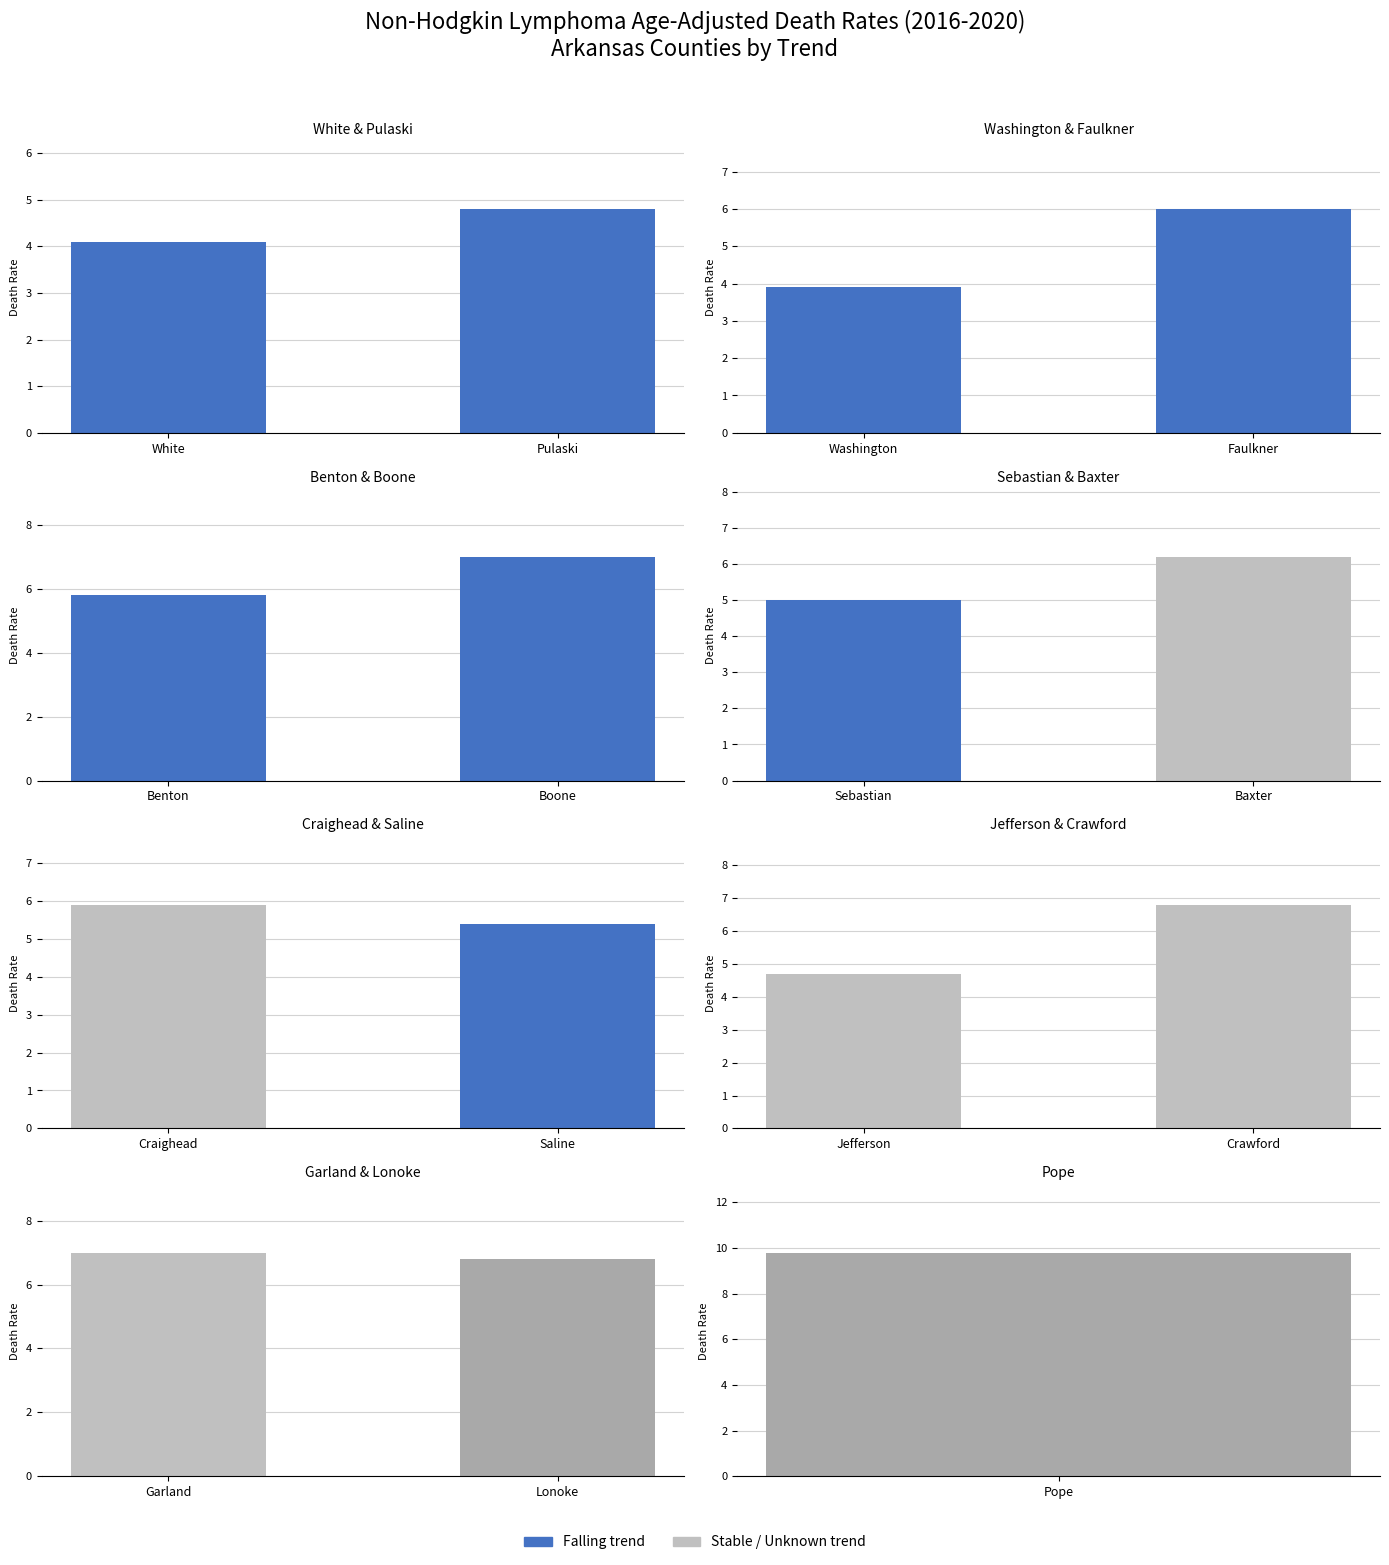

Does the chart contain stacked bars?

No